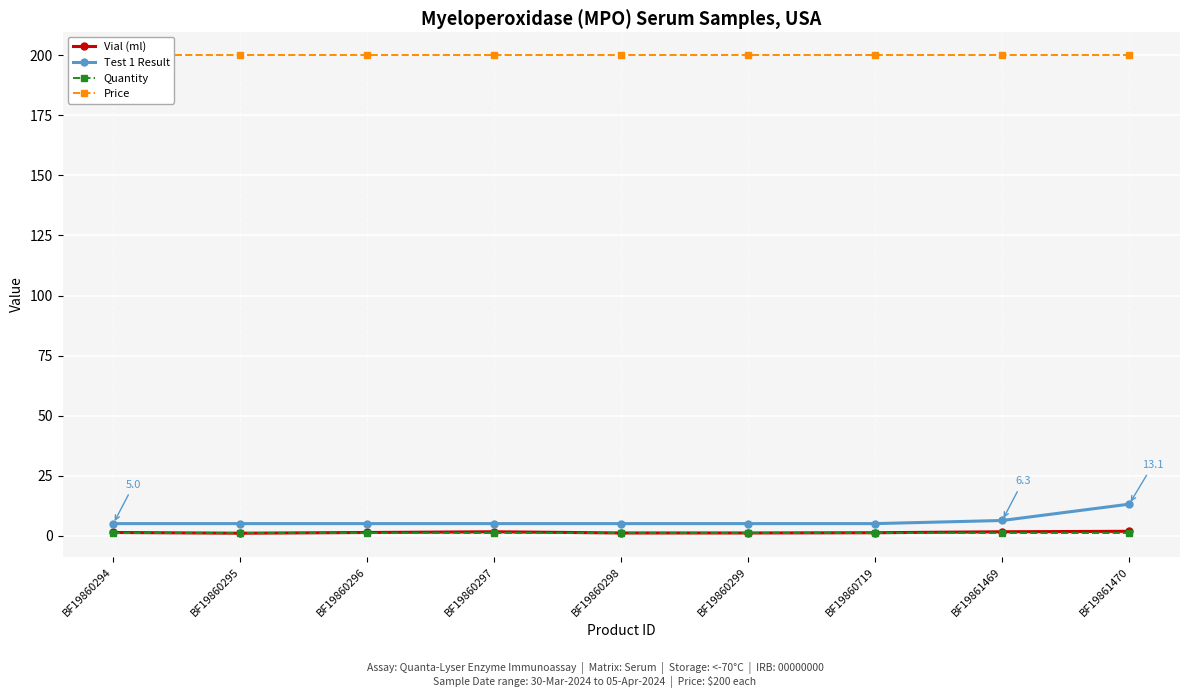

Read the Test 1 Result value at BF19860296.

5.0